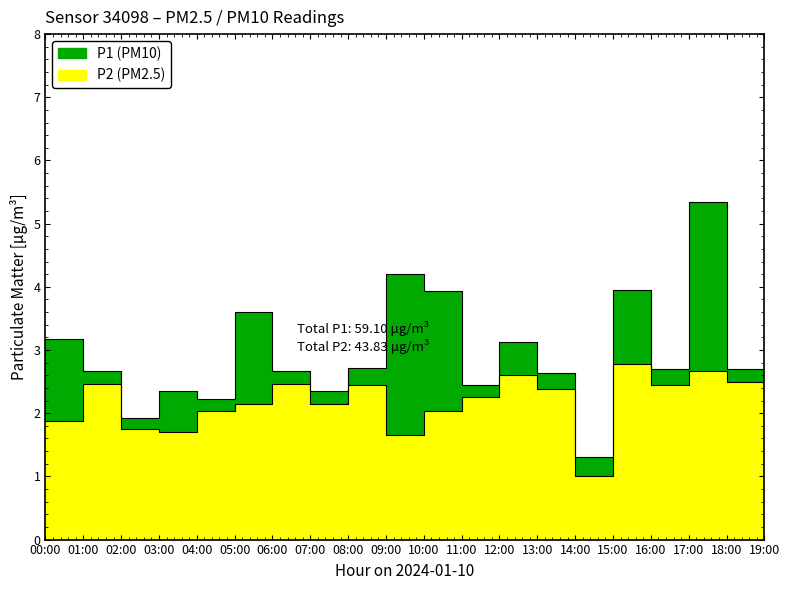

True or false: P2 has a value of 3.6 at 06:00.

False